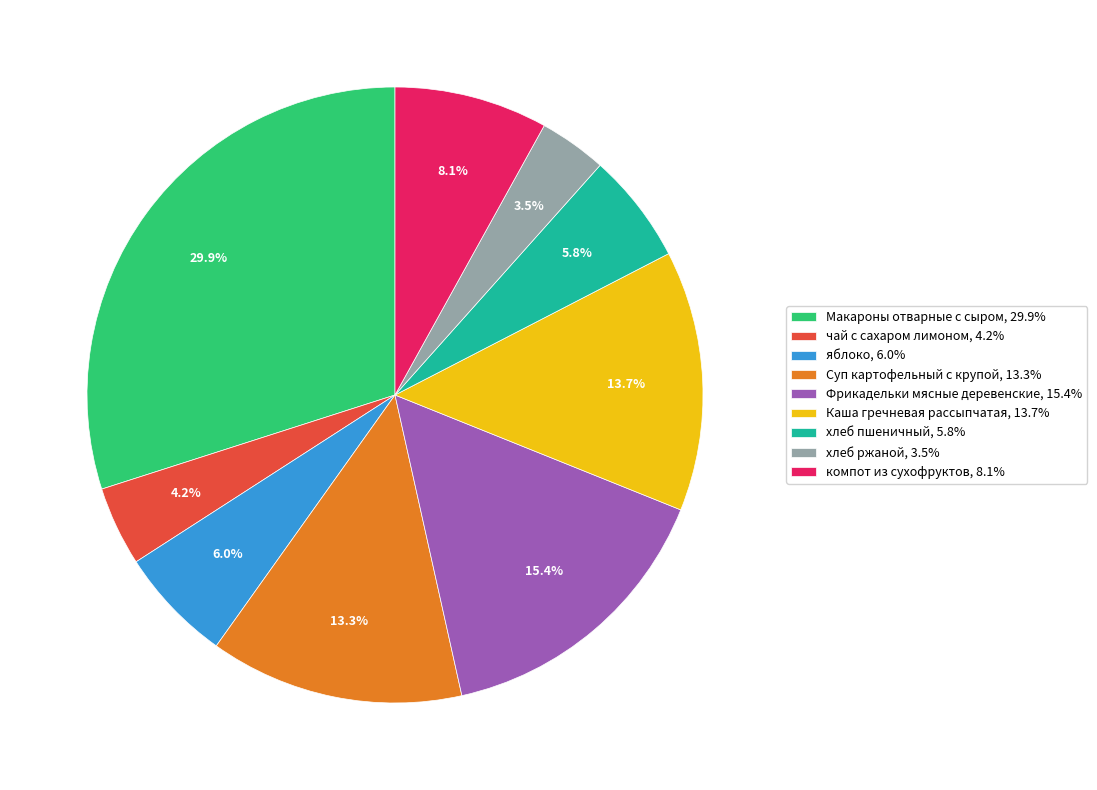

To the nearest percent, what is the combined percentage of яблоко and Макароны отварные с сыром?

36%